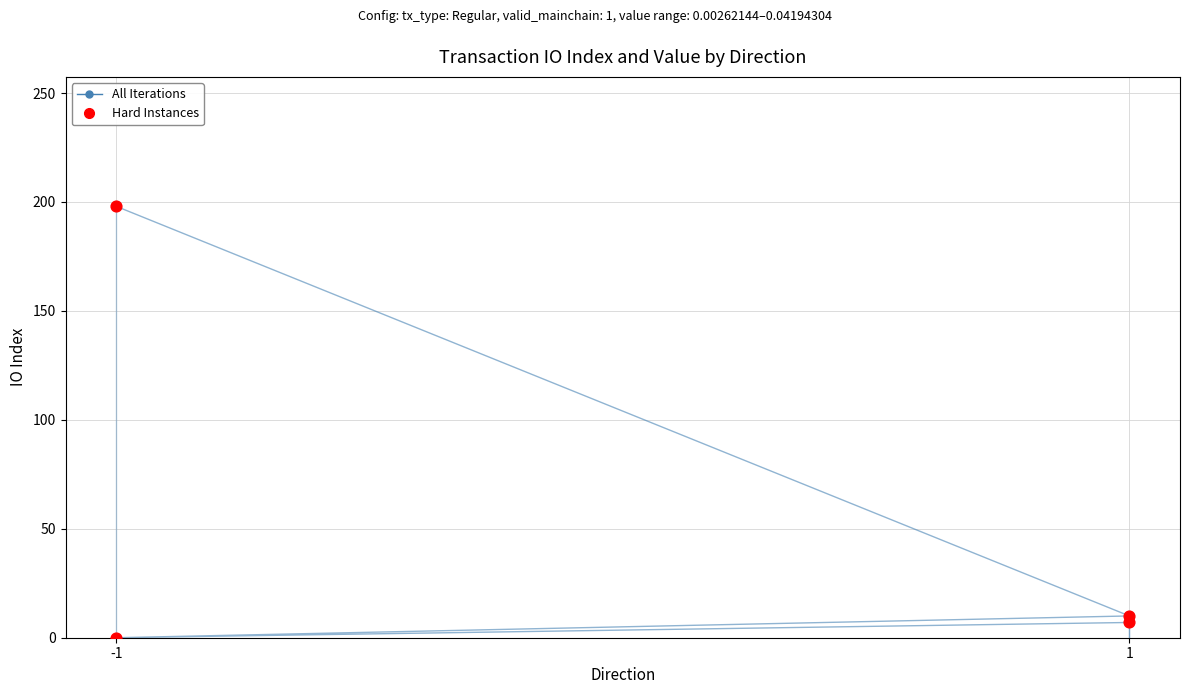

What is the total value across all series at 1?

20